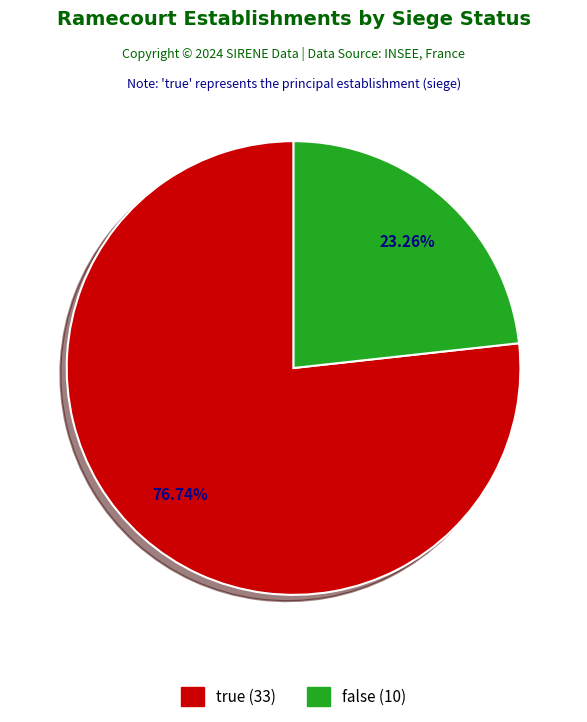

How many slices are in this pie chart?

2